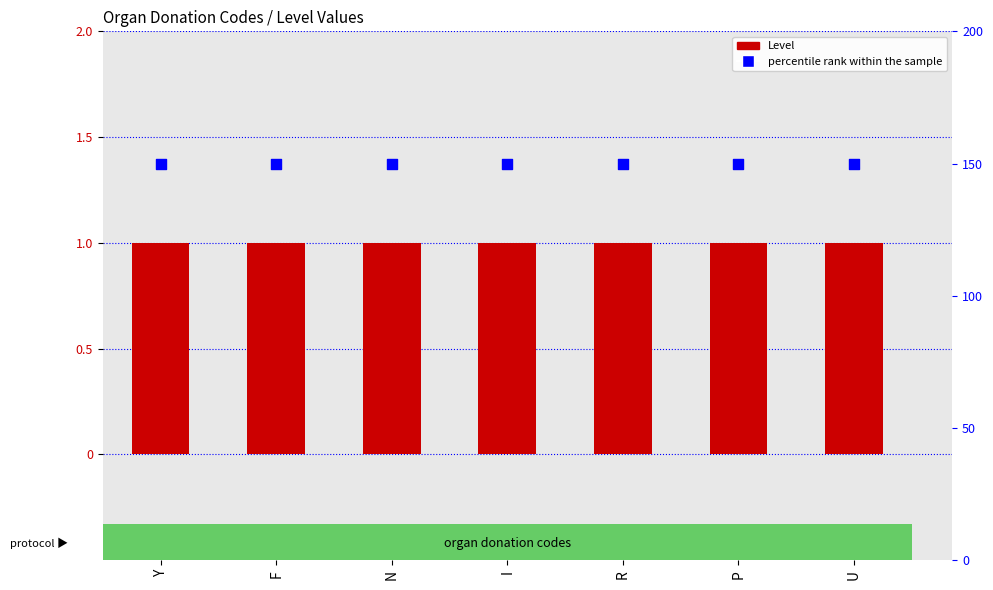

What is the total value across all series at U?

151